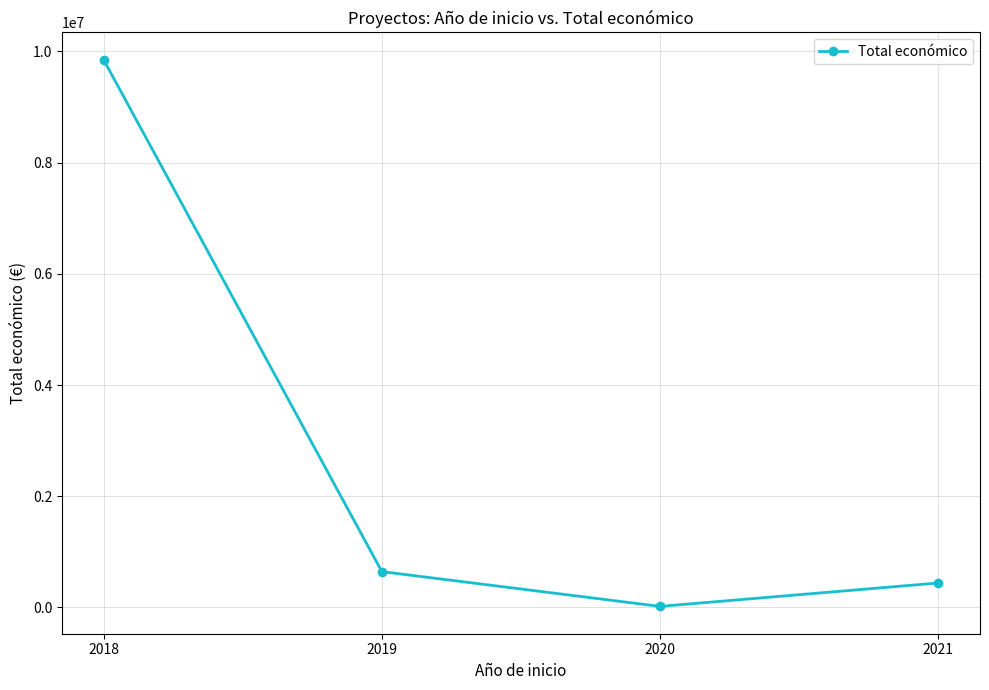

Rank the categories by value from lowest to highest.

2020, 2021, 2019, 2018